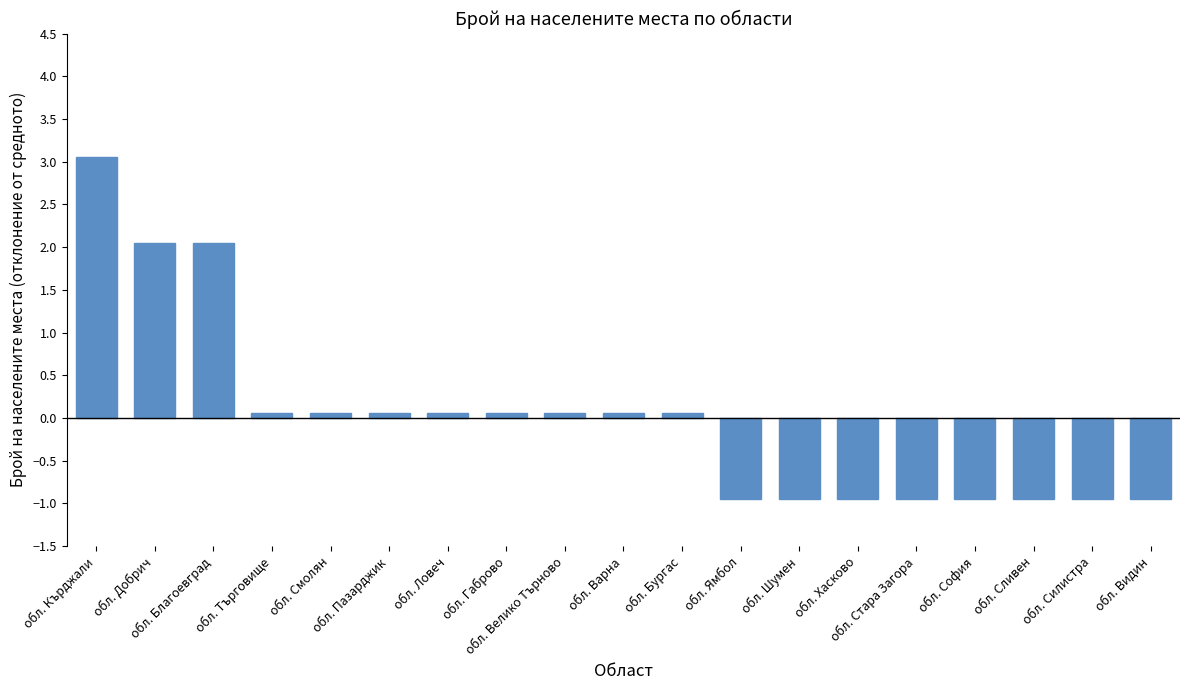

What is the smallest value displayed?

-0.9